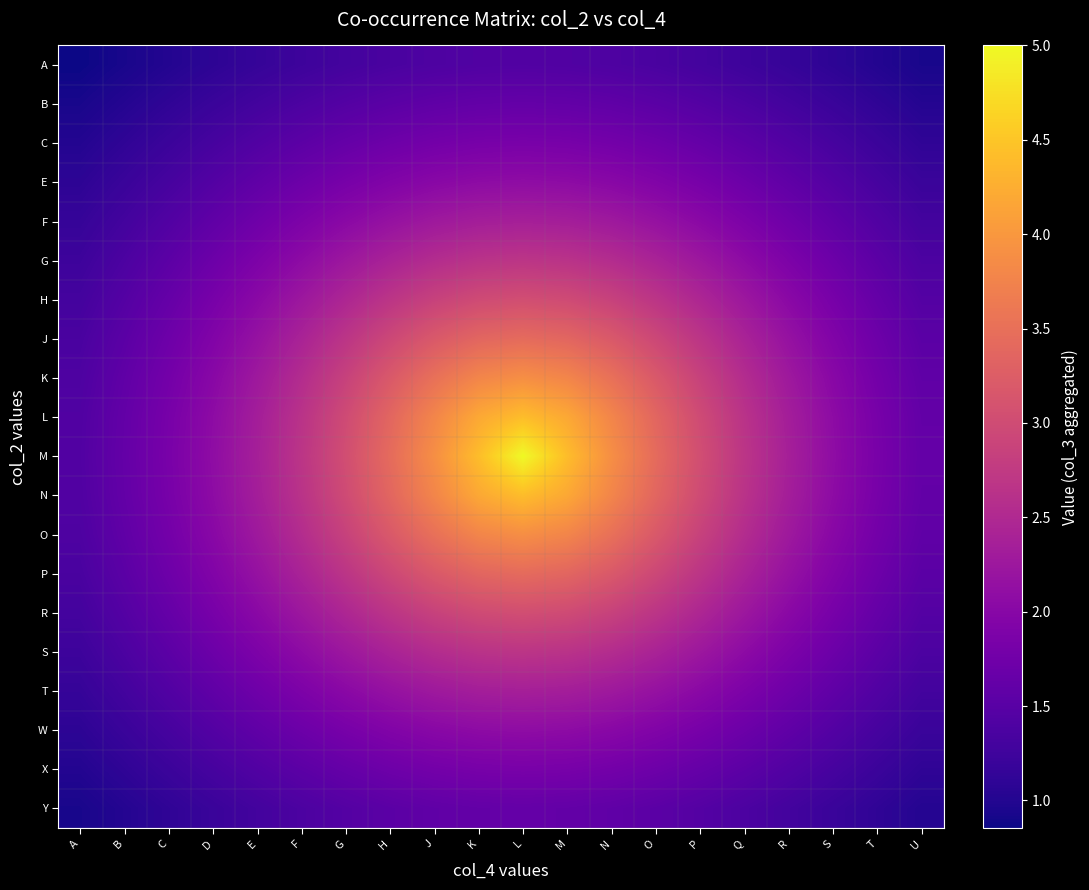

Reading left to right, list all the values displayed in this chart.

A: A=0.9	B=0.9	C=1.0	D=1.1	E=1.2	F=1.2	G=1.3	H=1.4	J=1.4	K=1.4	L=1.4	M=1.4	N=1.4	O=1.4	P=1.3	Q=1.2	R=1.2	S=1.1	T=1.0	U=0.9
B: A=0.9	B=1.0	C=1.1	D=1.2	E=1.3	F=1.4	G=1.5	H=1.5	J=1.6	K=1.6	L=1.6	M=1.6	N=1.6	O=1.5	P=1.5	Q=1.4	R=1.3	S=1.2	T=1.1	U=1.0
C: A=1.0	B=1.1	C=1.2	D=1.3	E=1.4	F=1.5	G=1.6	H=1.7	J=1.8	K=1.8	L=1.8	M=1.8	N=1.8	O=1.7	P=1.6	Q=1.5	R=1.4	S=1.3	T=1.2	U=1.1
E: A=1.1	B=1.2	C=1.3	D=1.5	E=1.6	F=1.7	G=1.8	H=1.9	J=2.0	K=2.1	L=2.1	M=2.1	N=2.0	O=1.9	P=1.8	Q=1.7	R=1.6	S=1.5	T=1.3	U=1.2
F: A=1.2	B=1.3	C=1.4	D=1.6	E=1.7	F=1.9	G=2.0	H=2.2	J=2.3	K=2.3	L=2.4	M=2.3	N=2.3	O=2.2	P=2.0	Q=1.9	R=1.7	S=1.6	T=1.4	U=1.3
G: A=1.2	B=1.4	C=1.5	D=1.7	E=1.9	F=2.1	G=2.2	H=2.4	J=2.6	K=2.6	L=2.7	M=2.6	N=2.6	O=2.4	P=2.2	Q=2.1	R=1.9	S=1.7	T=1.5	U=1.4
H: A=1.3	B=1.5	C=1.6	D=1.8	E=2.0	F=2.2	G=2.5	H=2.7	J=2.9	K=3.0	L=3.0	M=3.0	N=2.9	O=2.7	P=2.5	Q=2.2	R=2.0	S=1.8	T=1.6	U=1.5
J: A=1.4	B=1.5	C=1.7	D=1.9	E=2.2	F=2.4	G=2.7	H=2.9	J=3.2	K=3.4	L=3.4	M=3.4	N=3.2	O=2.9	P=2.7	Q=2.4	R=2.2	S=1.9	T=1.7	U=1.5
K: A=1.4	B=1.6	C=1.8	D=2.0	E=2.3	F=2.6	G=2.9	H=3.2	J=3.5	K=3.8	L=3.9	M=3.8	N=3.5	O=3.2	P=2.9	Q=2.6	R=2.3	S=2.0	T=1.8	U=1.6
L: A=1.4	B=1.6	C=1.8	D=2.1	E=2.3	F=2.6	G=3.0	H=3.4	J=3.8	K=4.2	L=4.4	M=4.2	N=3.8	O=3.4	P=3.0	Q=2.6	R=2.3	S=2.1	T=1.8	U=1.6
M: A=1.4	B=1.6	C=1.8	D=2.1	E=2.4	F=2.7	G=3.0	H=3.4	J=3.9	K=4.4	L=5.0	M=4.4	N=3.9	O=3.4	P=3.0	Q=2.7	R=2.4	S=2.1	T=1.8	U=1.6
N: A=1.4	B=1.6	C=1.8	D=2.1	E=2.3	F=2.6	G=3.0	H=3.4	J=3.8	K=4.2	L=4.4	M=4.2	N=3.8	O=3.4	P=3.0	Q=2.6	R=2.3	S=2.1	T=1.8	U=1.6
O: A=1.4	B=1.6	C=1.8	D=2.0	E=2.3	F=2.6	G=2.9	H=3.2	J=3.5	K=3.8	L=3.9	M=3.8	N=3.5	O=3.2	P=2.9	Q=2.6	R=2.3	S=2.0	T=1.8	U=1.6
P: A=1.4	B=1.5	C=1.7	D=1.9	E=2.2	F=2.4	G=2.7	H=2.9	J=3.2	K=3.4	L=3.4	M=3.4	N=3.2	O=2.9	P=2.7	Q=2.4	R=2.2	S=1.9	T=1.7	U=1.5
R: A=1.3	B=1.5	C=1.6	D=1.8	E=2.0	F=2.2	G=2.5	H=2.7	J=2.9	K=3.0	L=3.0	M=3.0	N=2.9	O=2.7	P=2.5	Q=2.2	R=2.0	S=1.8	T=1.6	U=1.5
S: A=1.2	B=1.4	C=1.5	D=1.7	E=1.9	F=2.1	G=2.2	H=2.4	J=2.6	K=2.6	L=2.7	M=2.6	N=2.6	O=2.4	P=2.2	Q=2.1	R=1.9	S=1.7	T=1.5	U=1.4
T: A=1.2	B=1.3	C=1.4	D=1.6	E=1.7	F=1.9	G=2.0	H=2.2	J=2.3	K=2.3	L=2.4	M=2.3	N=2.3	O=2.2	P=2.0	Q=1.9	R=1.7	S=1.6	T=1.4	U=1.3
W: A=1.1	B=1.2	C=1.3	D=1.5	E=1.6	F=1.7	G=1.8	H=1.9	J=2.0	K=2.1	L=2.1	M=2.1	N=2.0	O=1.9	P=1.8	Q=1.7	R=1.6	S=1.5	T=1.3	U=1.2
X: A=1.0	B=1.1	C=1.2	D=1.3	E=1.4	F=1.5	G=1.6	H=1.7	J=1.8	K=1.8	L=1.8	M=1.8	N=1.8	O=1.7	P=1.6	Q=1.5	R=1.4	S=1.3	T=1.2	U=1.1
Y: A=0.9	B=1.0	C=1.1	D=1.2	E=1.3	F=1.4	G=1.5	H=1.5	J=1.6	K=1.6	L=1.6	M=1.6	N=1.6	O=1.5	P=1.5	Q=1.4	R=1.3	S=1.2	T=1.1	U=1.0